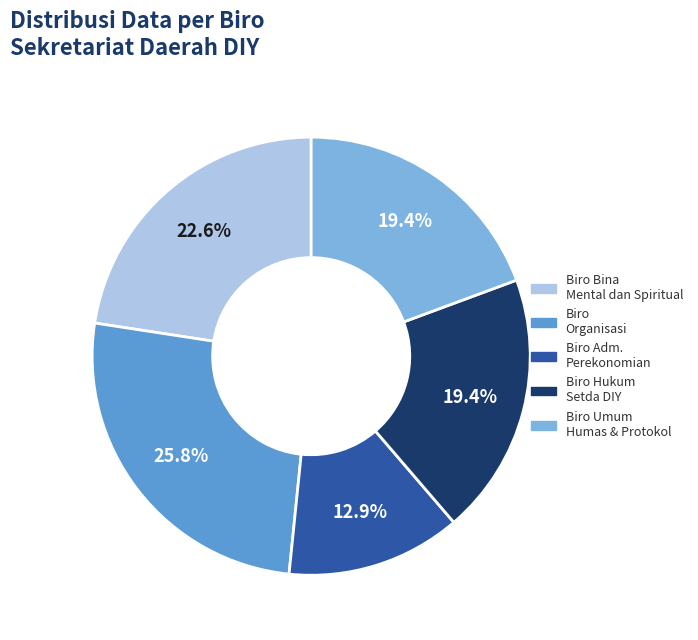

Is there a majority slice in this chart?

No